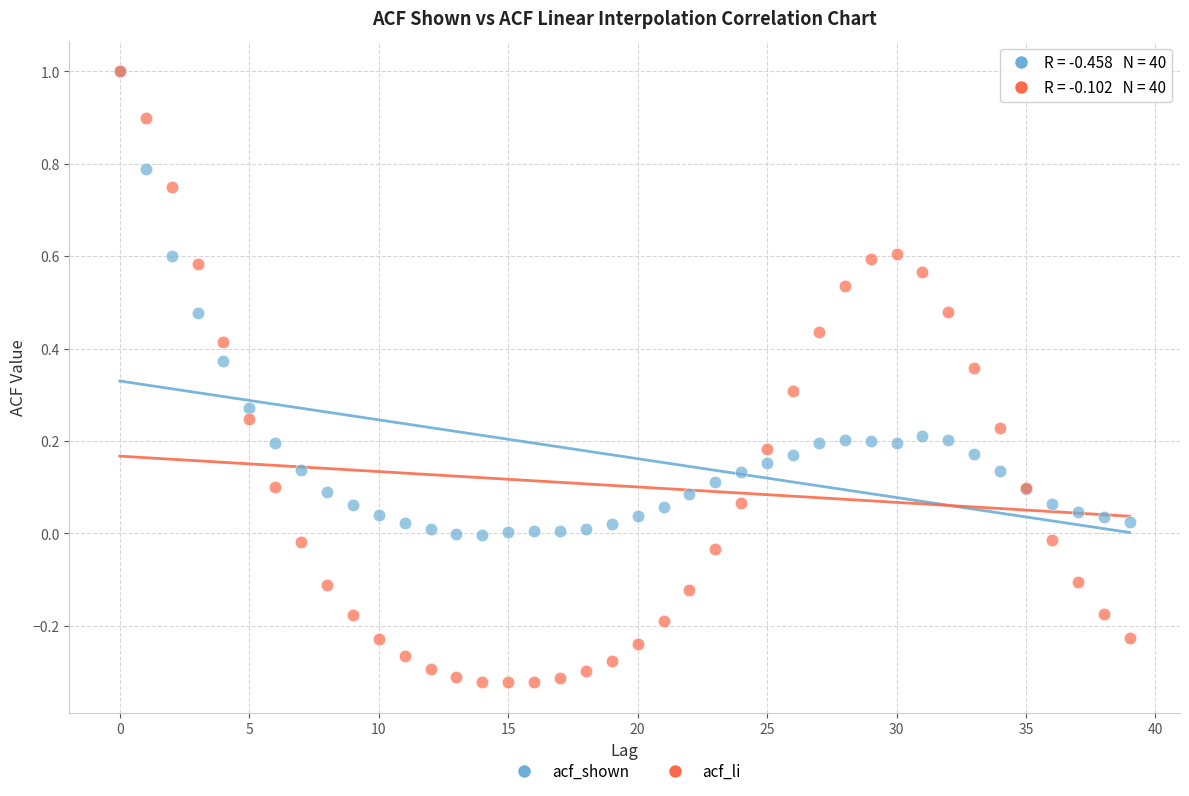

Which series reaches the minimum Y coordinate?

acf_li